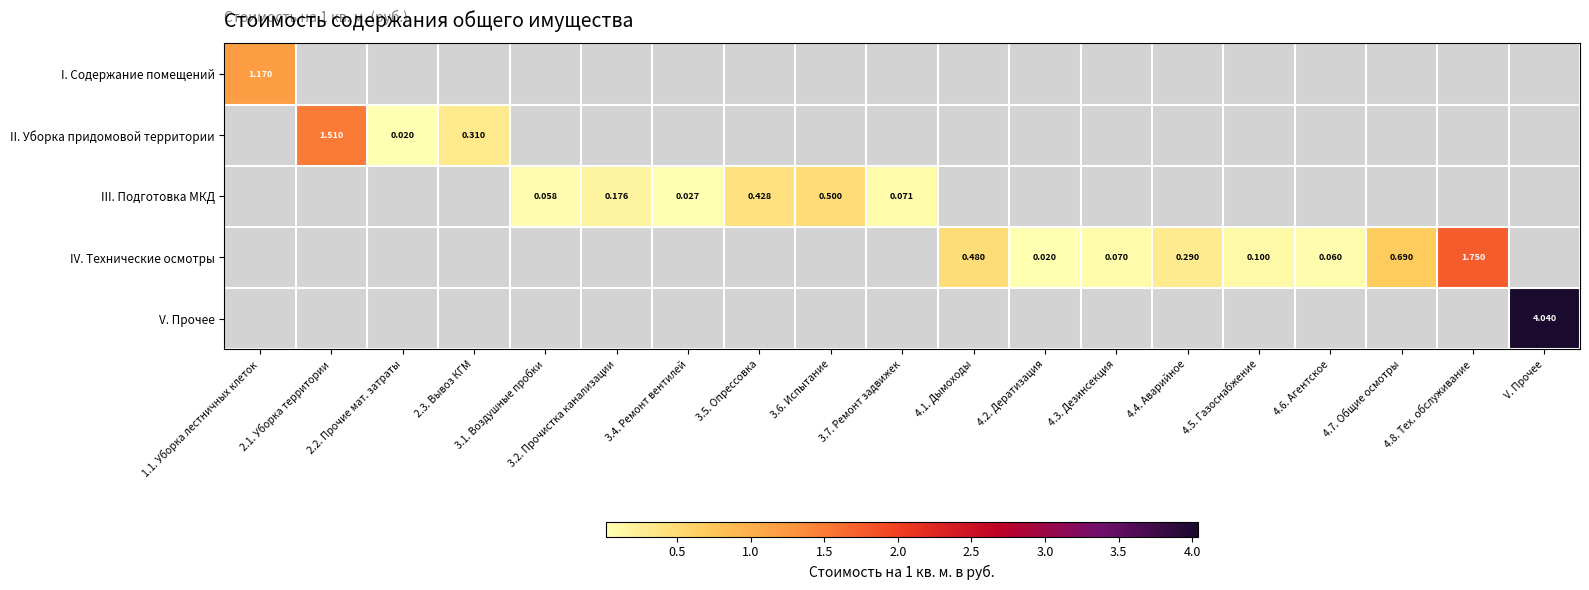

List the series in order of their peak value, highest first.

V. Прочее, IV. Технические осмотры, II. Уборка придомовой территории, I. Содержание помещений, III. Подготовка МКД